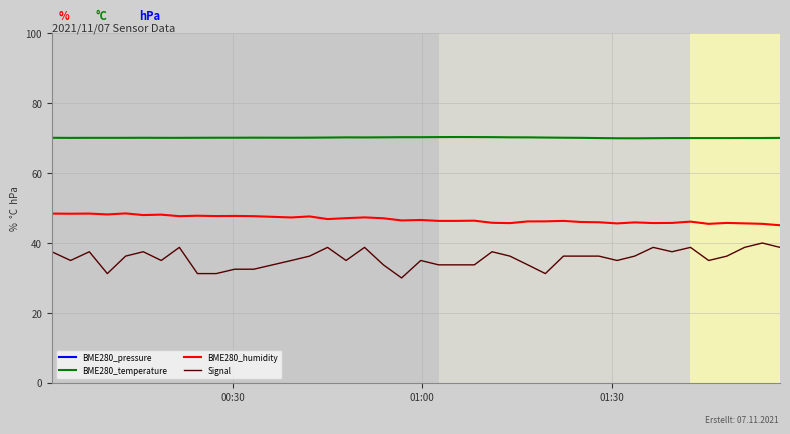

What is the highest value of the Signal series?

40.0